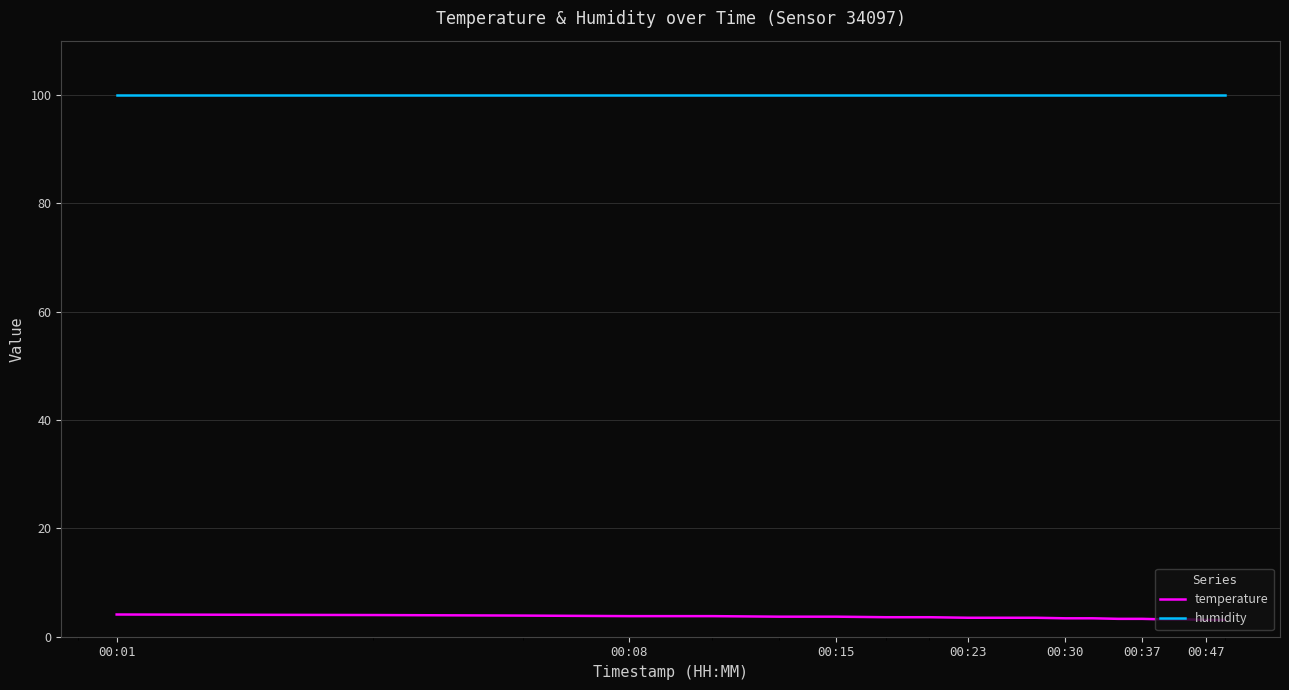

What is the maximum value shown in the chart?

99.9